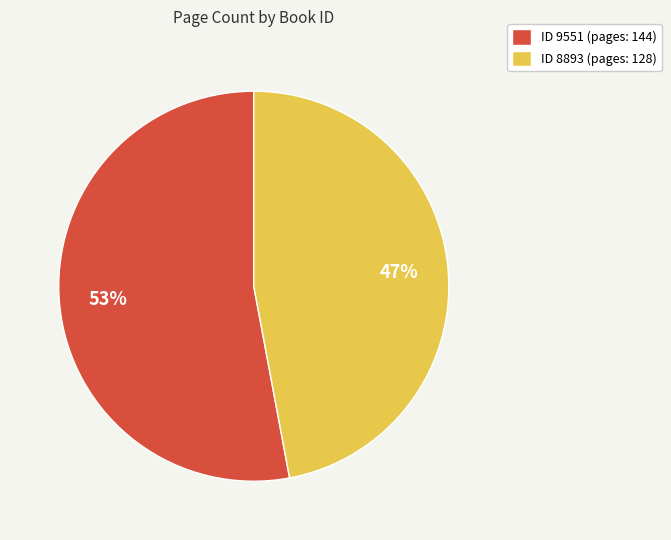

Do ID 8893 (pages: 128) and ID 9551 (pages: 144) together represent more than half of the pie?

Yes